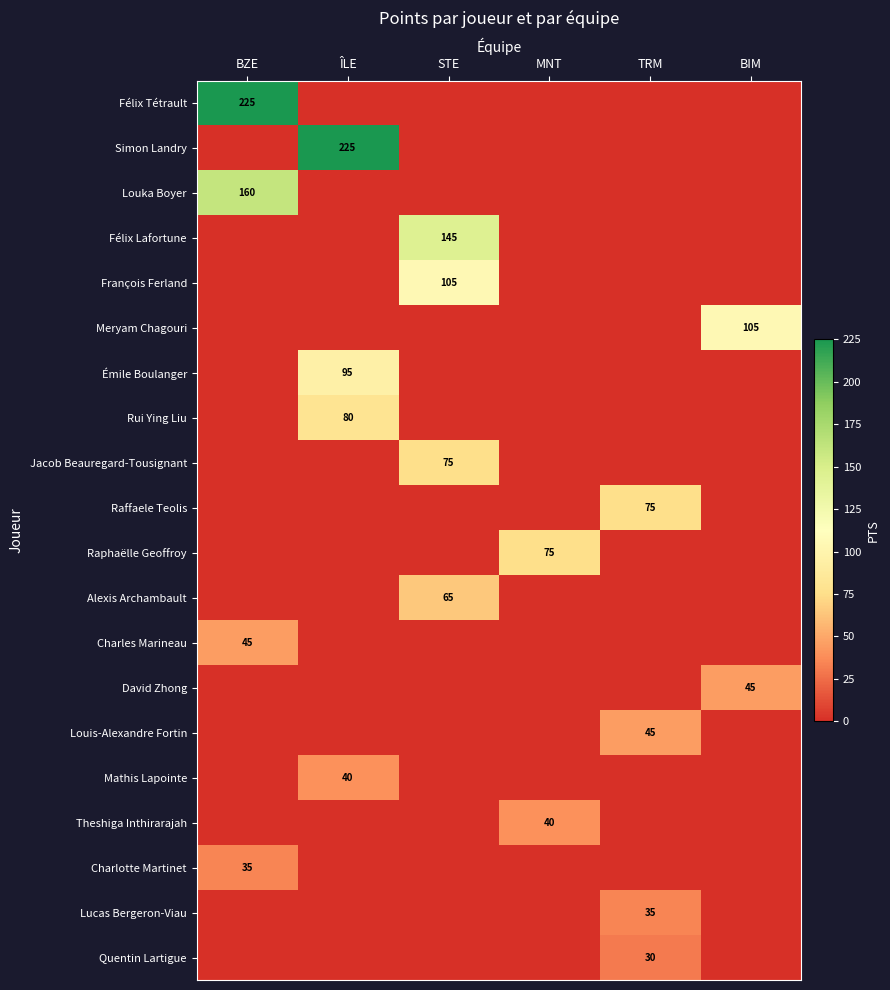

The Charlotte Martinet series shows 35 at BZE. True or false?

True